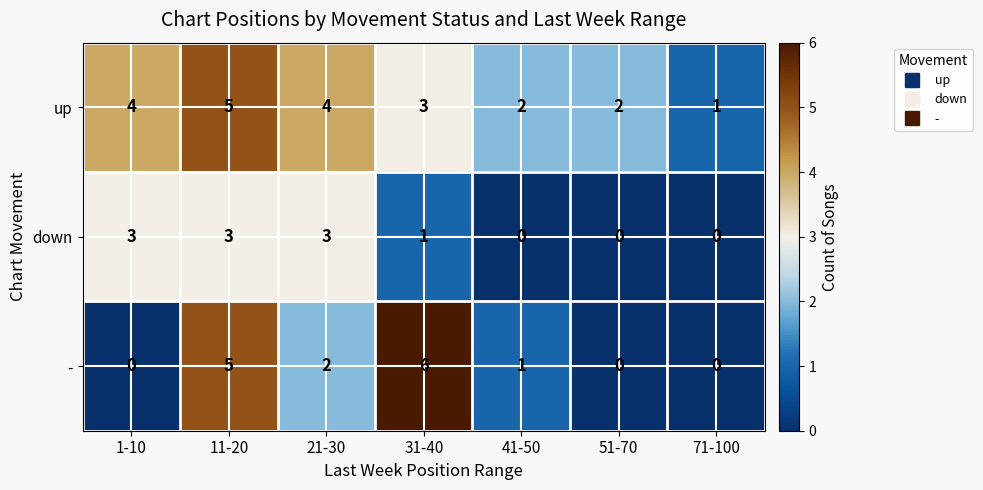

How many data points in up are less than 3?

3